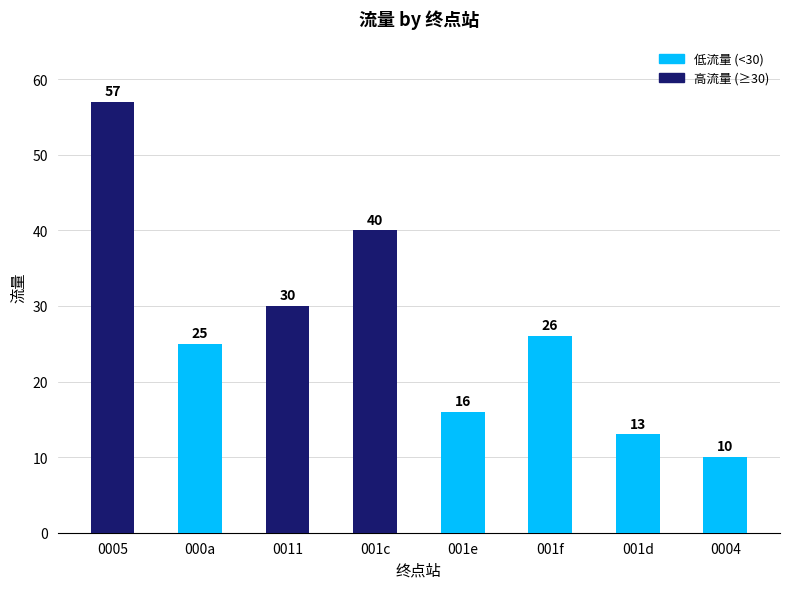

List the labels in order of value, largest first.

0005, 001c, 0011, 001f, 000a, 001e, 001d, 0004